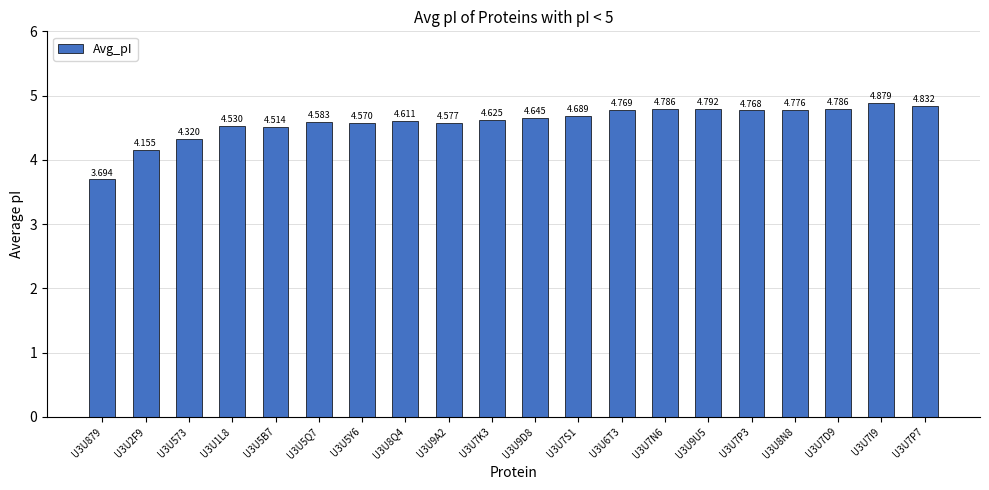

True or false: the data shows 6.4 at U3U7S1.

False